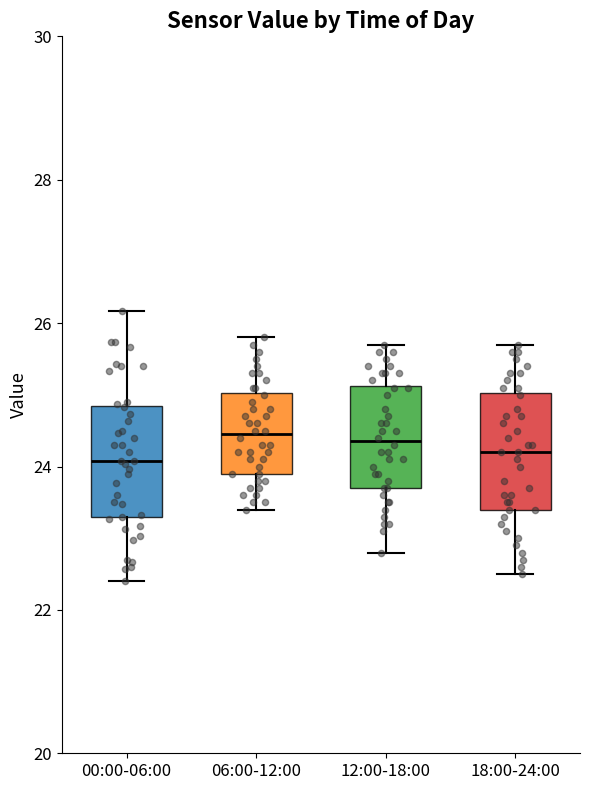

Reading left to right, read every box against the y-axis: the position of its median line, the range the box covers, and the ends of its whiskers. The values are not printed on the chart, so give them approximately, as read against the axis.

00:00-06:00: median 24.0, box 23.2 to 24.8, whiskers 22.4 to 26.2
06:00-12:00: median 24.4, box 24.0 to 25.0, whiskers 23.4 to 25.8
12:00-18:00: median 24.4, box 23.8 to 25.2, whiskers 22.8 to 25.8
18:00-24:00: median 24.2, box 23.4 to 25.0, whiskers 22.6 to 25.8